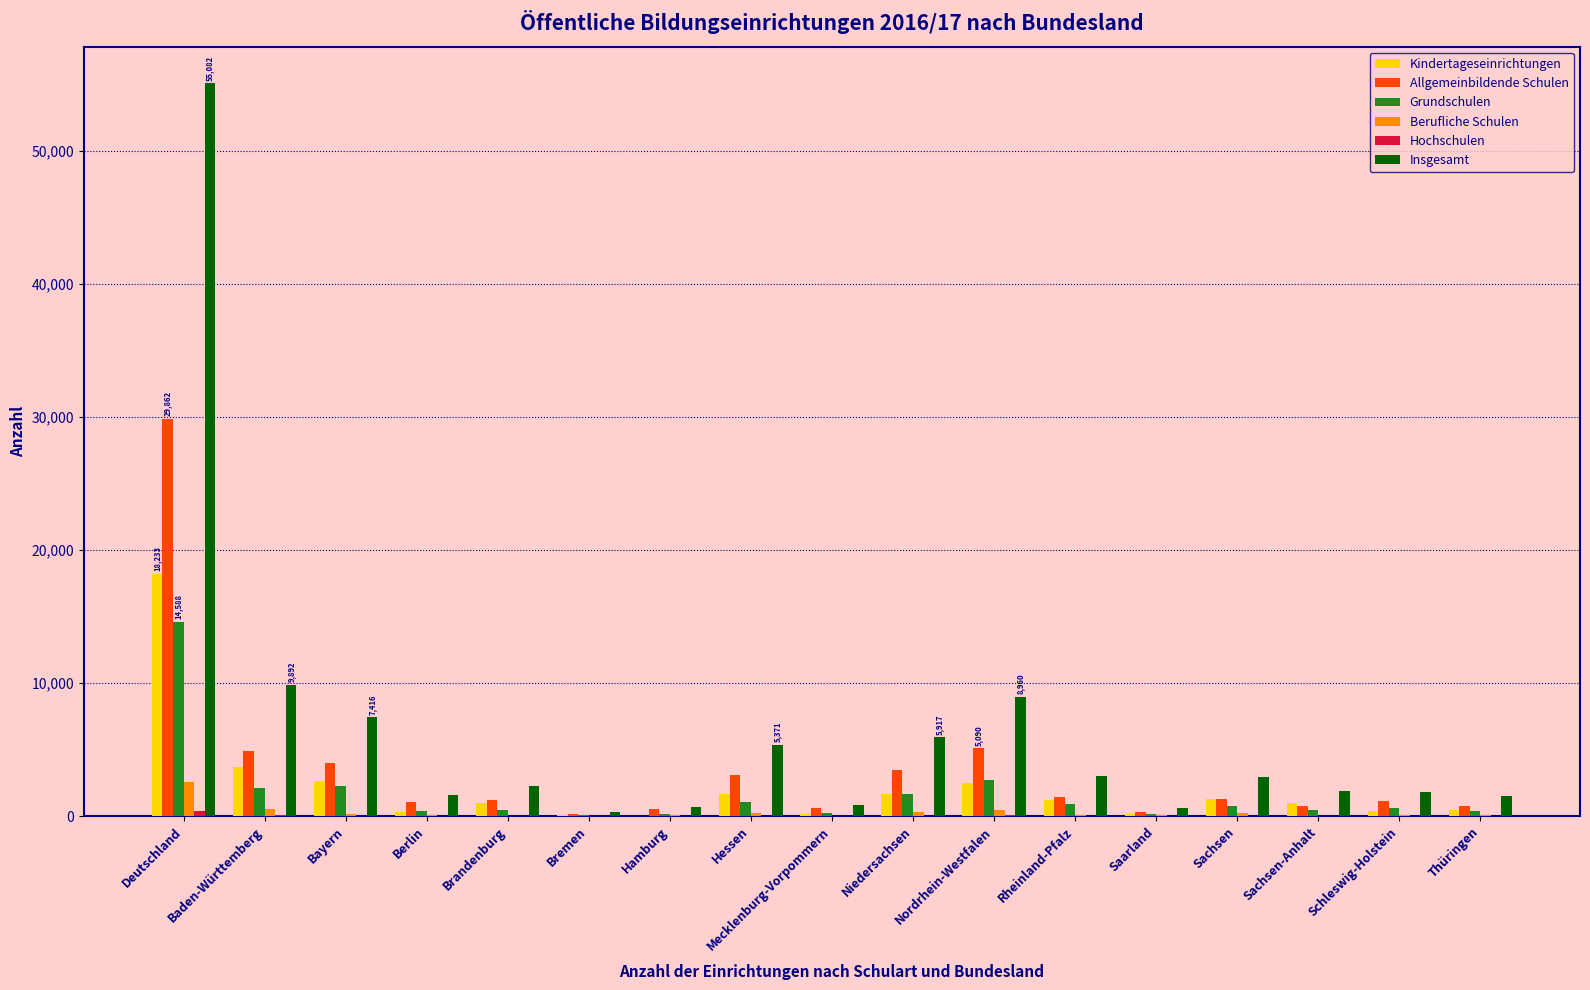

True or false: Allgemeinbildende Schulen has a value of 4911 at Baden-Württemberg.

True